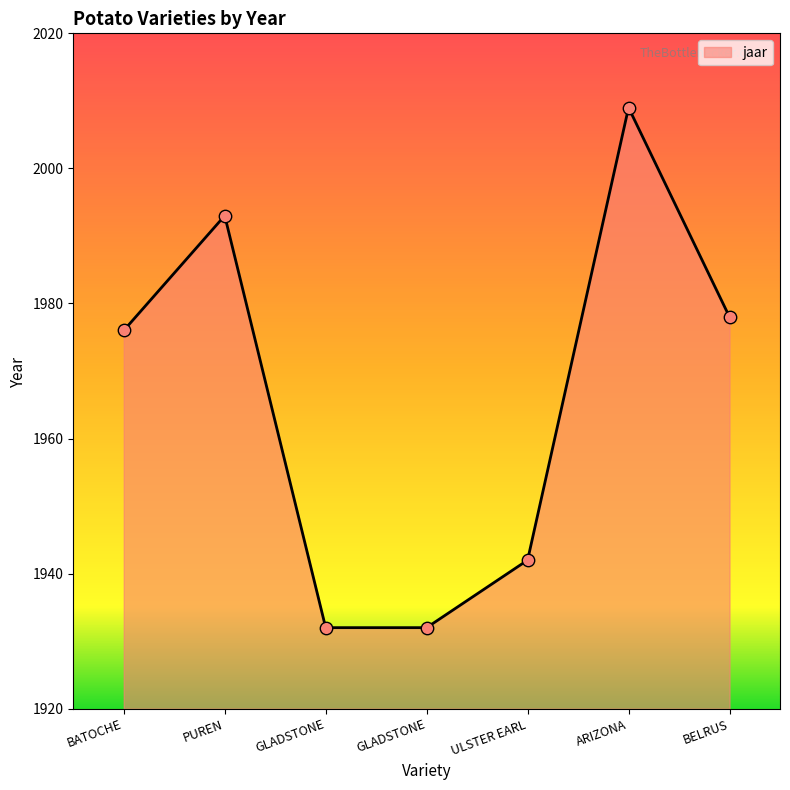

How many lines are shown in the chart?

1